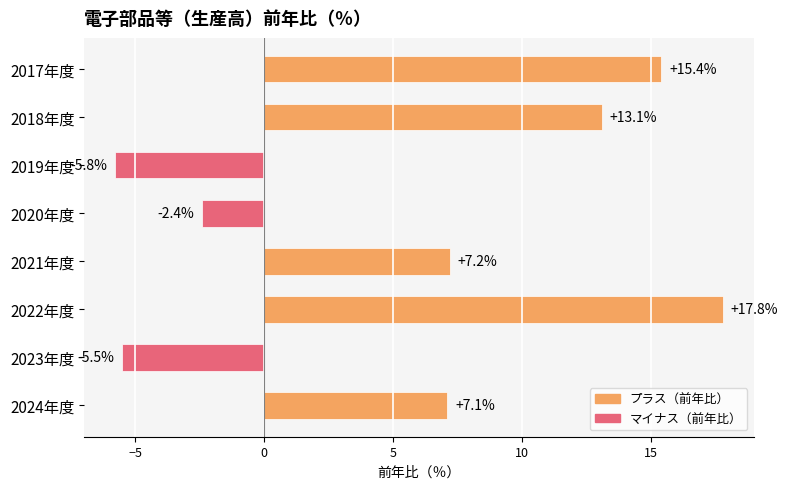

What is the minimum value shown in the chart?

-5.8